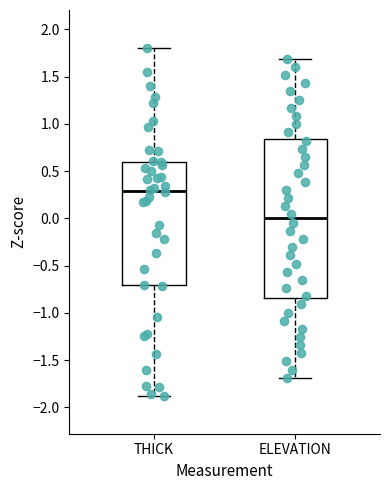

Where does the median line of the box for ELEVATION sit on the y-axis? The values are not printed on the chart, so give them approximately, as read against the axis.

0.00